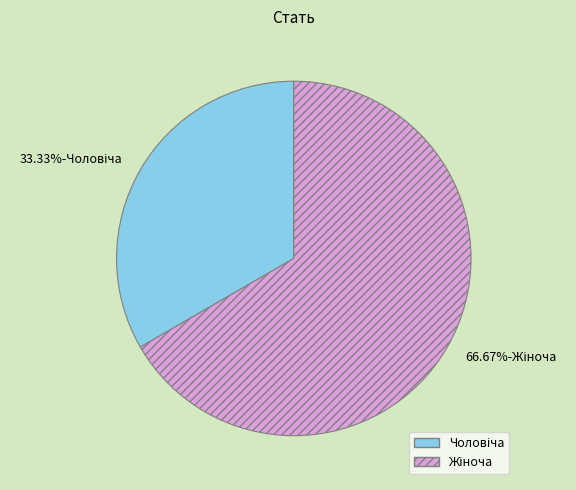

Does any single category account for the majority?

Yes